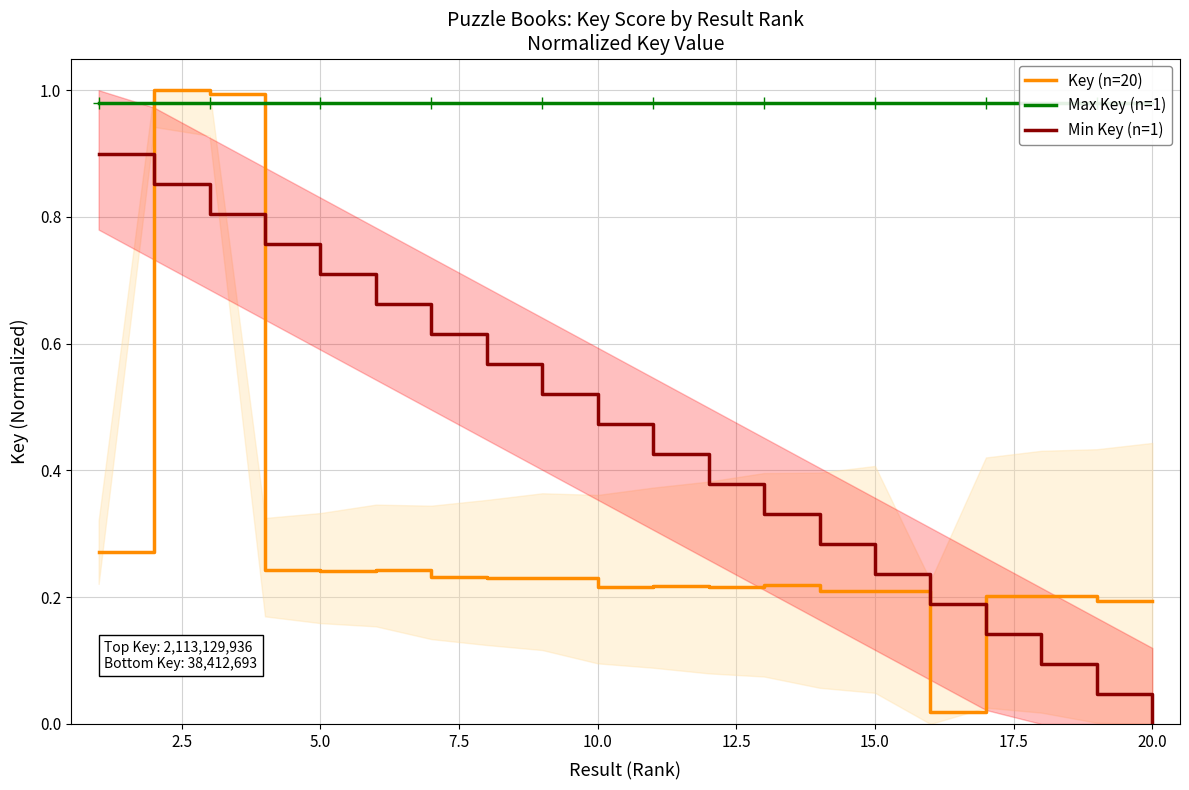

Which category has the lowest value in the Min Key (n=1) series?

20.0